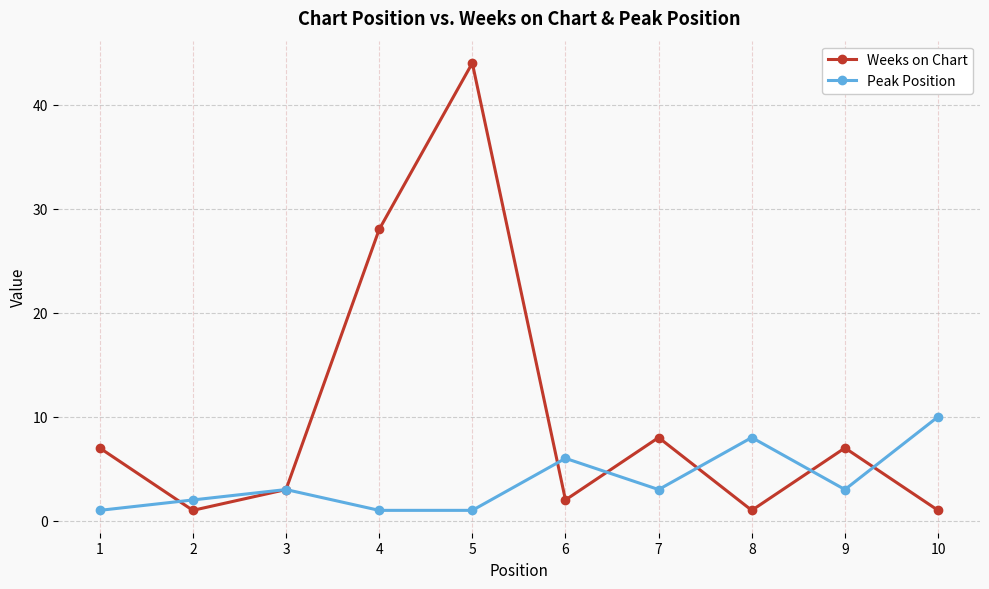

What is the value of the Peak Position point at the 9th from the left?

3